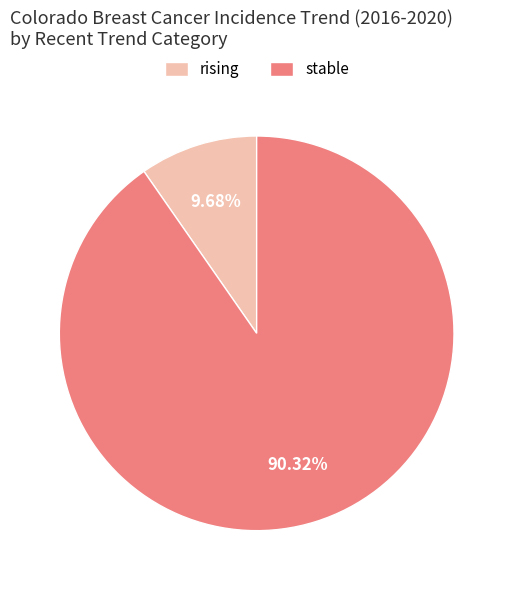

Combined, what portion of the pie is stable and rising?

100.0%